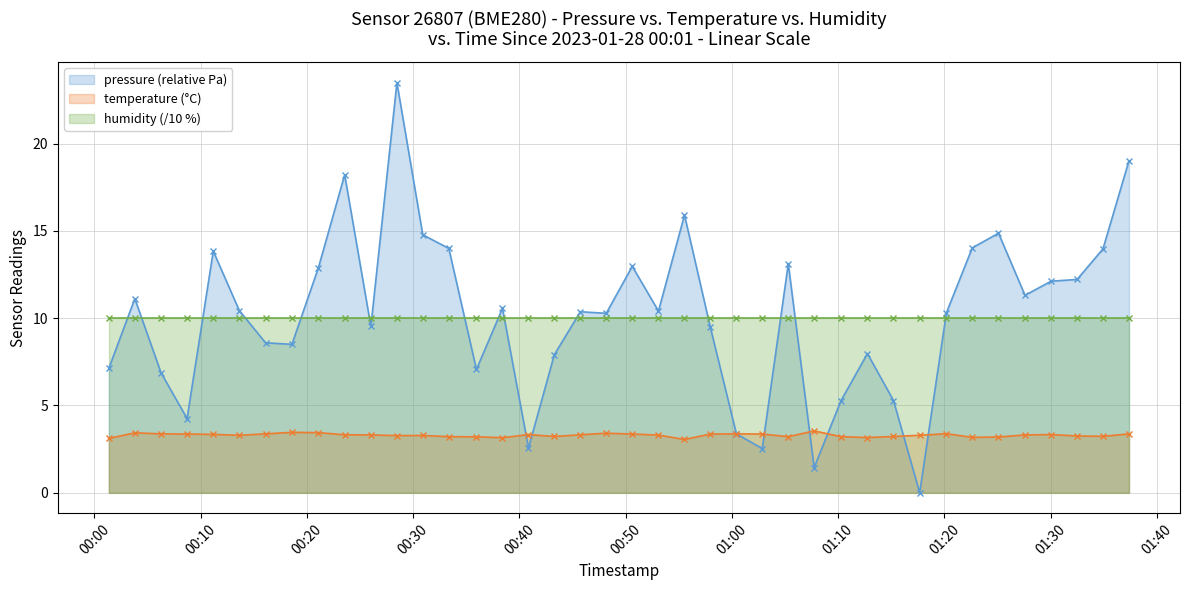

What is the highest value of the temperature (°C) series?

3.5